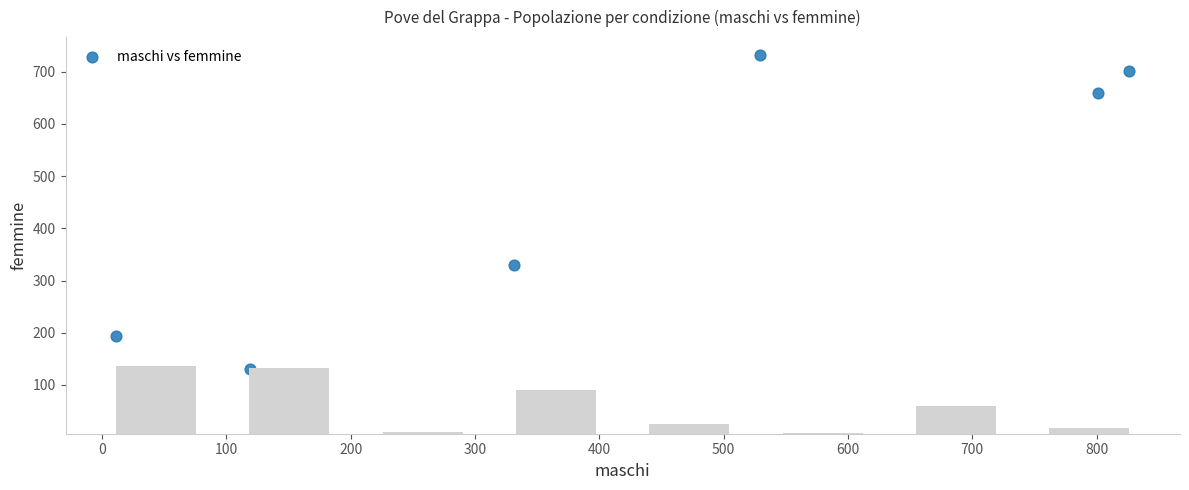

What is the range of X values (max minus min)?

815.1